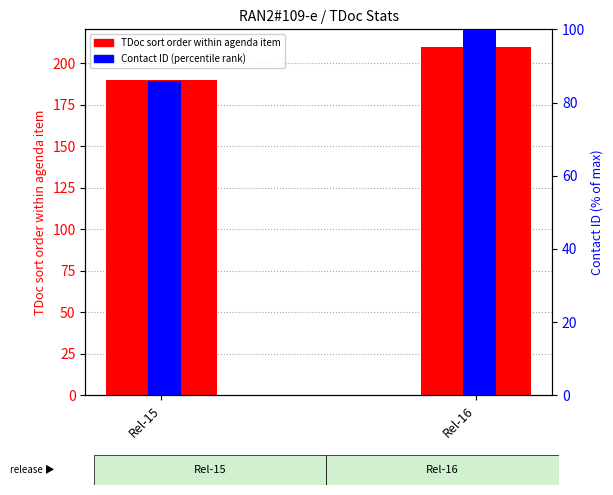

Count the TDoc sort order within agenda item values in the range 190 to 210.

2